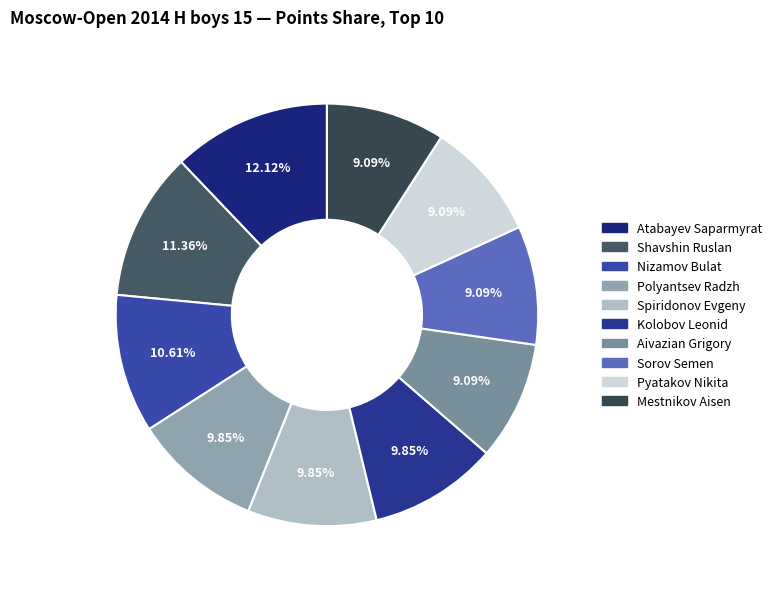

To the nearest percent, what portion does Spiridonov Evgeny represent?

10%